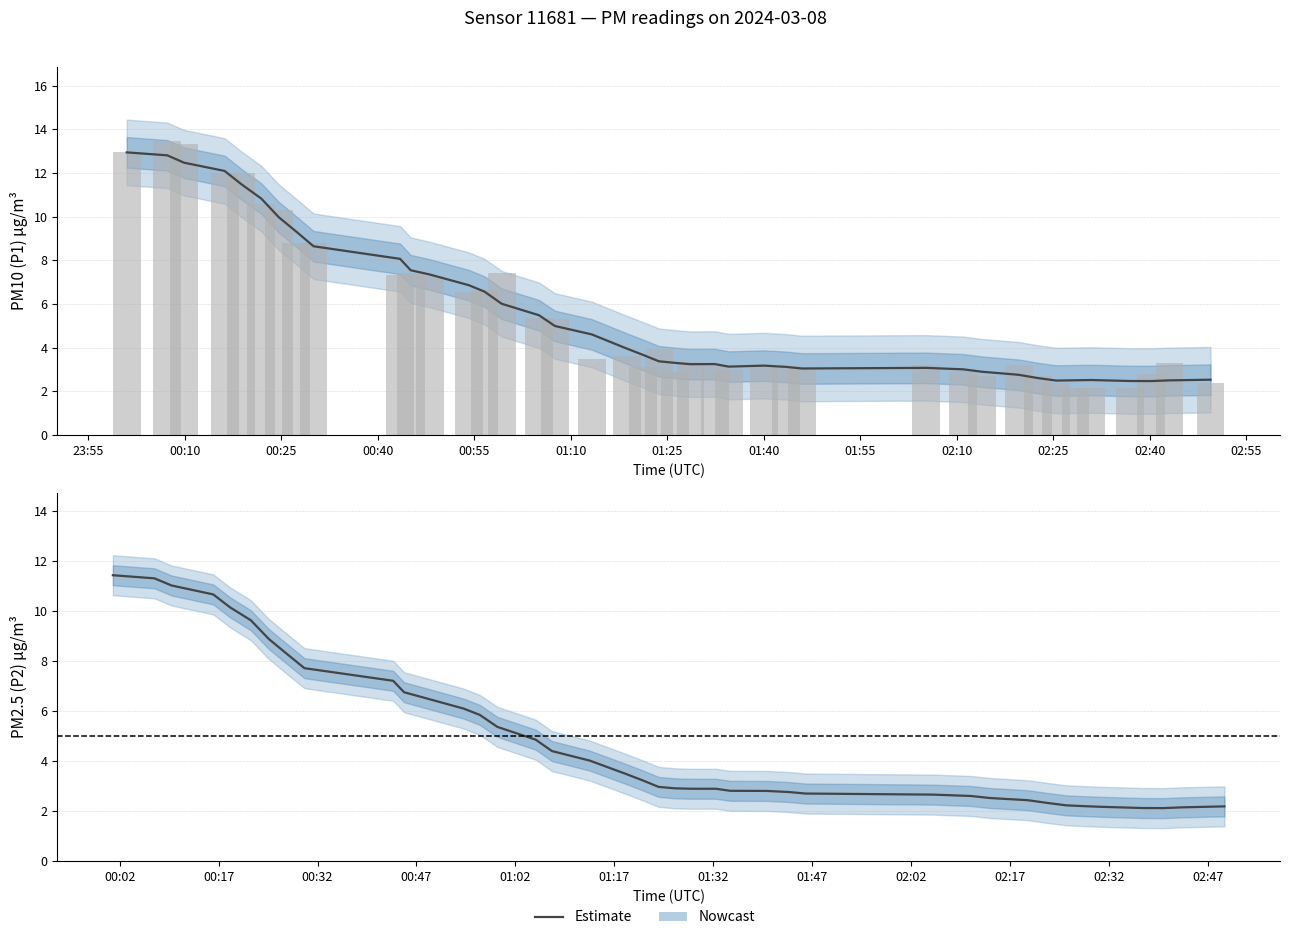

What is the maximum value for P1?

13.5